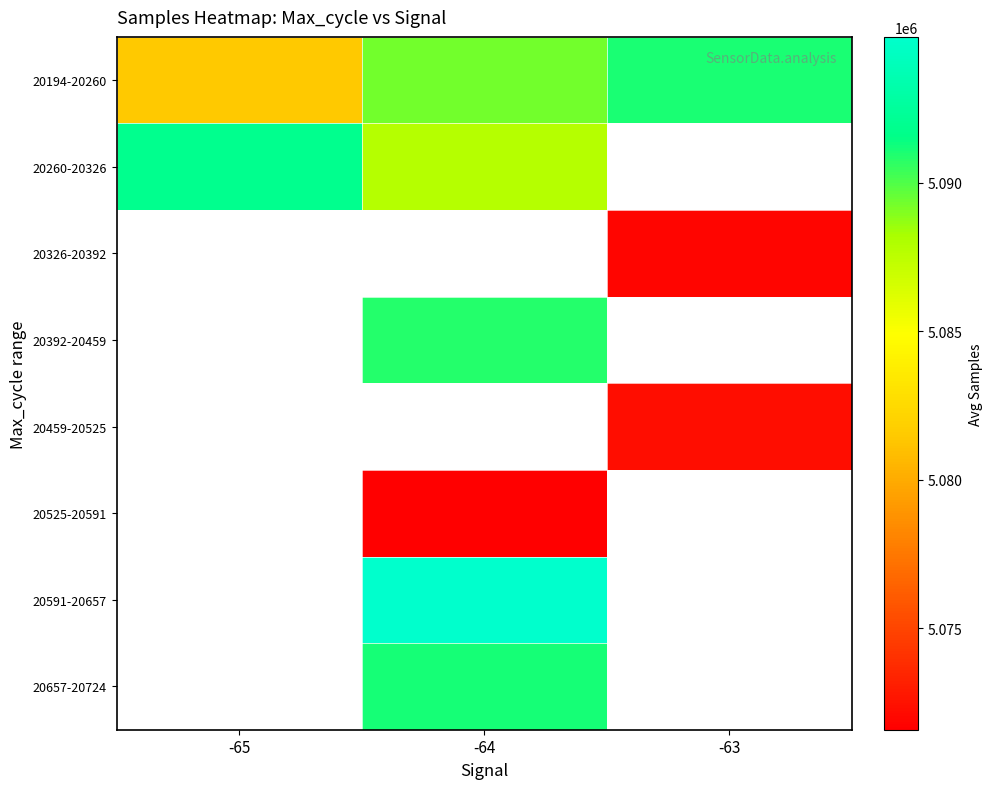

True or false: 20326-20392 has a value of 2790890.5 at -63.

False